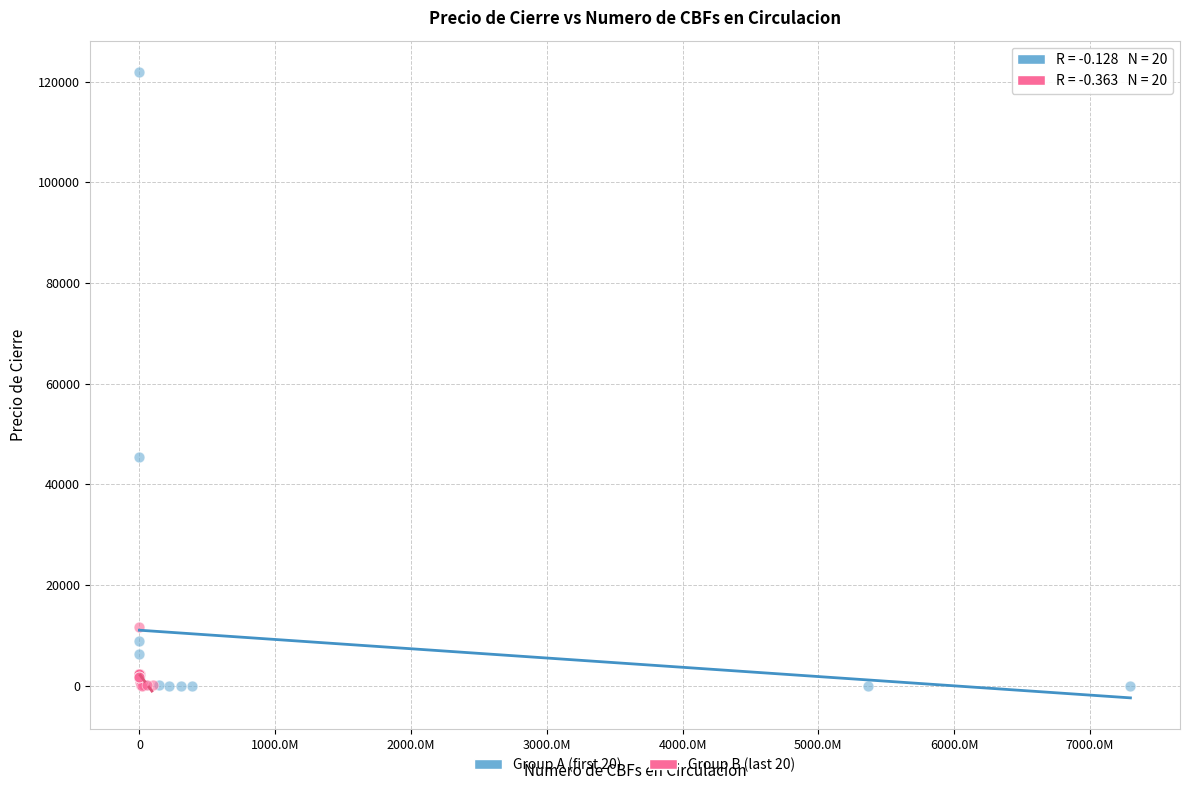

Which series has the largest Y range (max minus min)?

Group A (first 20)